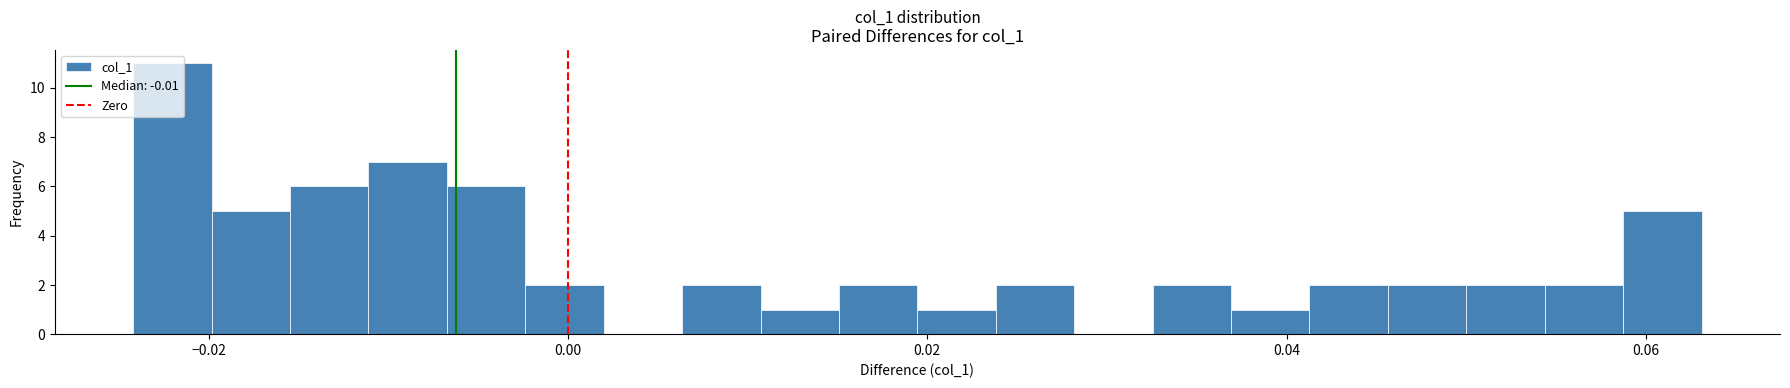

Read against the x-axis, roughly where is the centre of the tallest bar?

-0.022